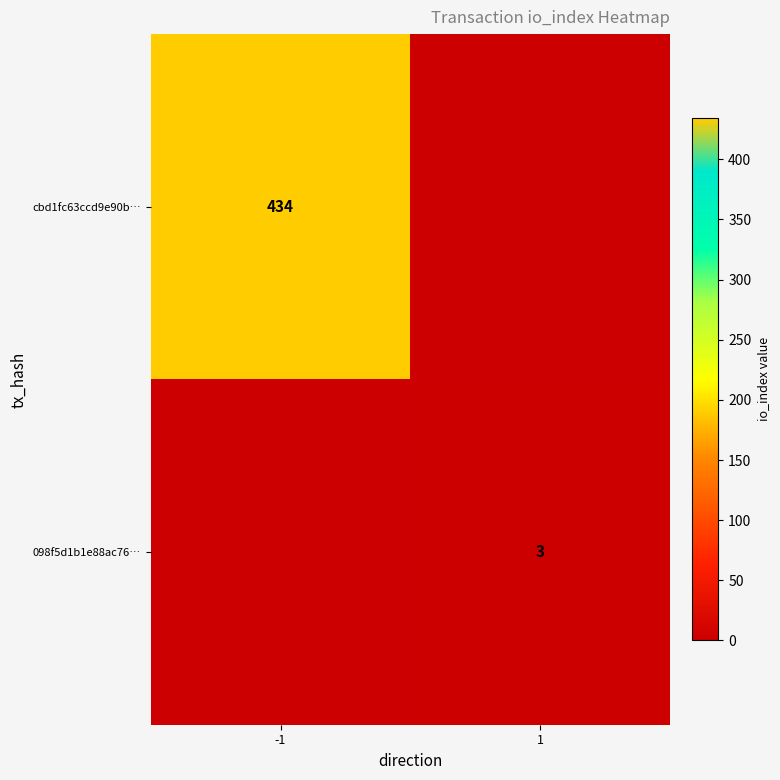

Is it true that cbd1fc63ccd9e90b… equals 271 at -1?

False